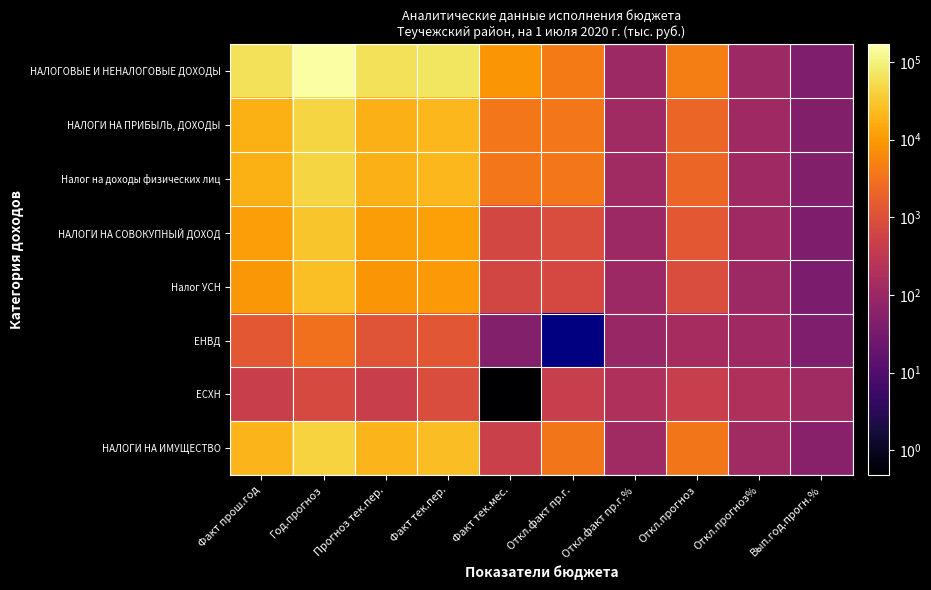

What is the smallest value displayed?

0.5